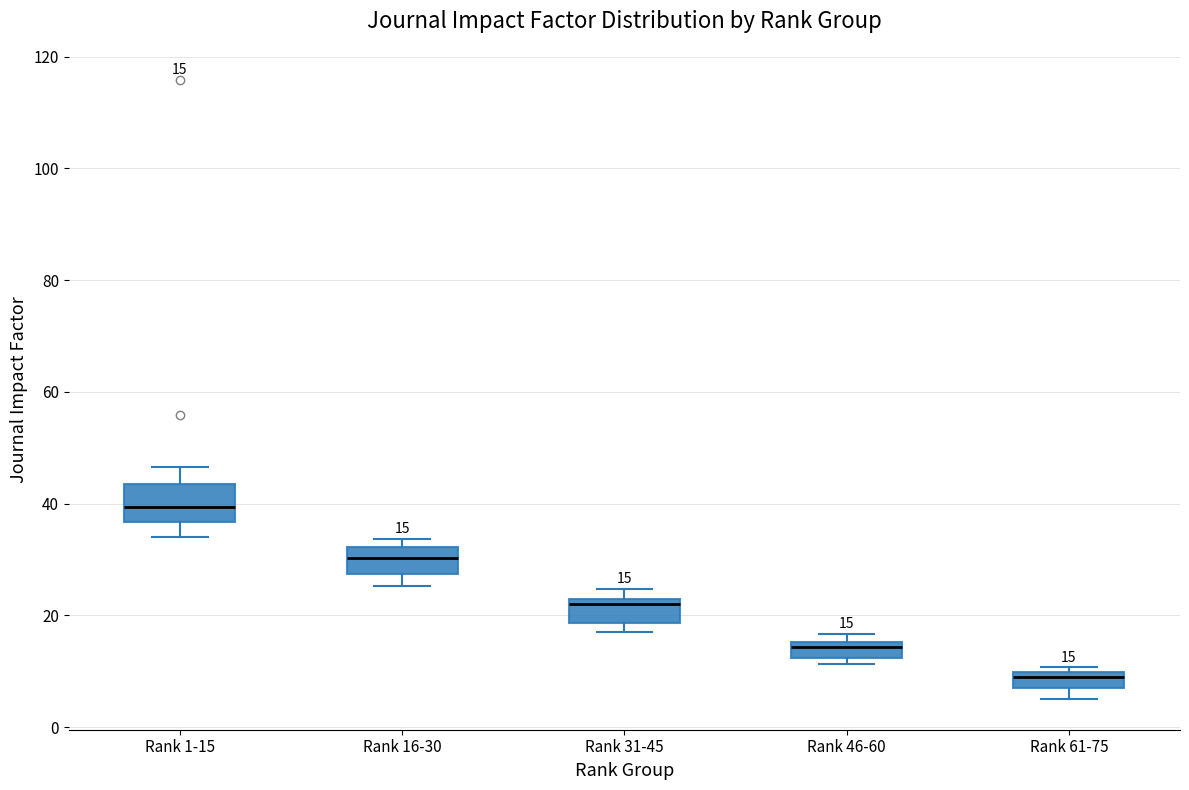

Which box's median line is the lowest?

Rank 61-75